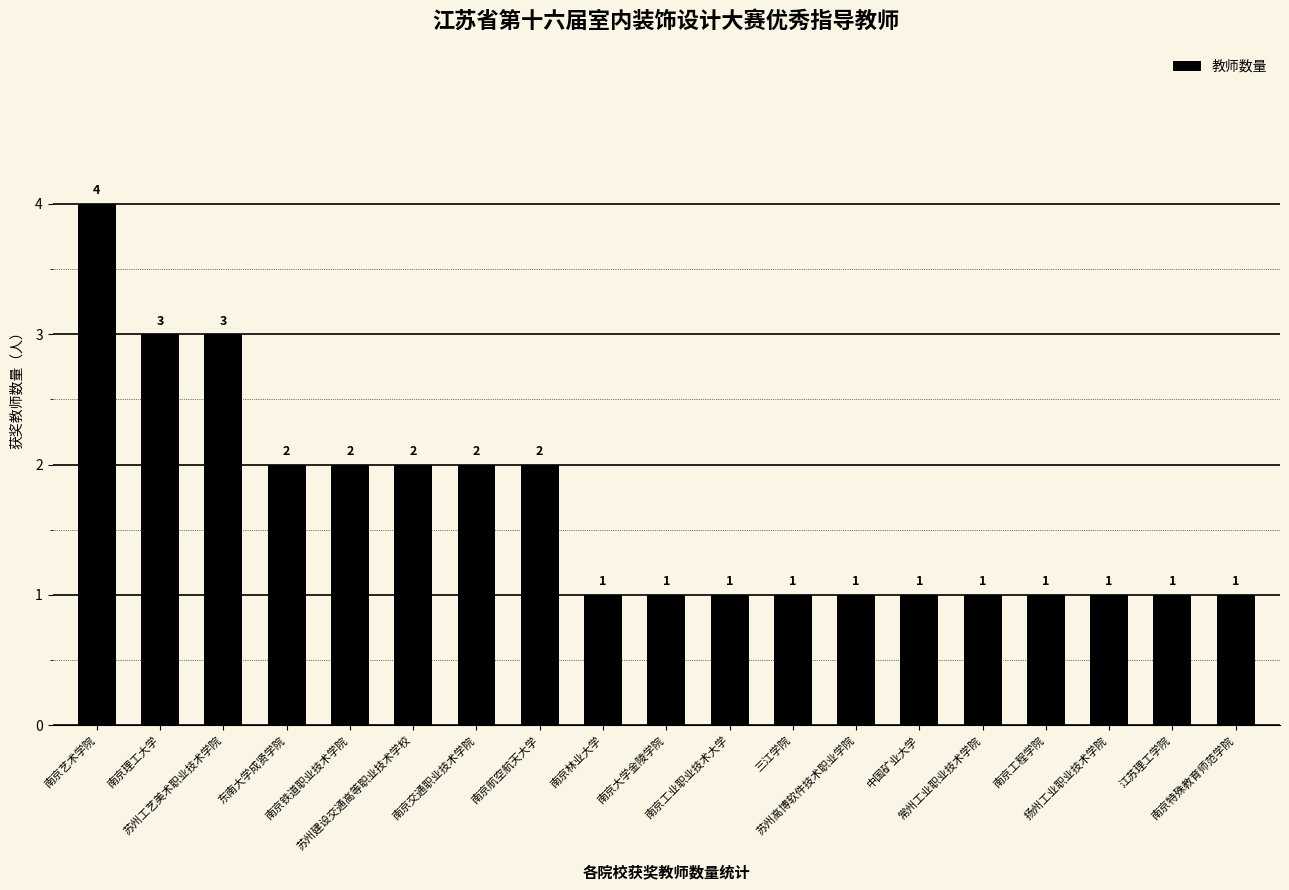

What is the label of the 11th bar from the left?

南京工业职业技术大学